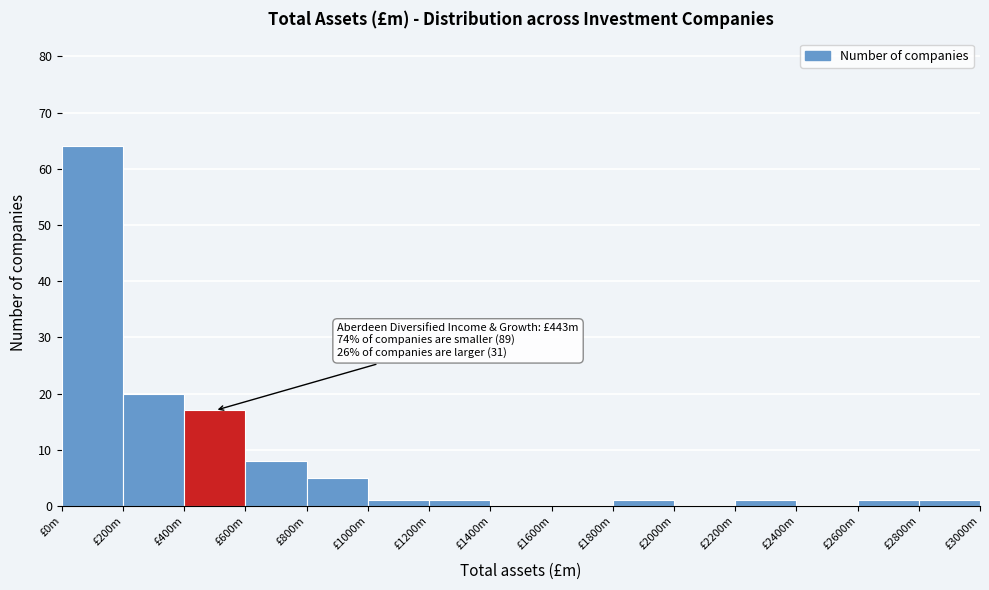

Reading left to right, what are all the values shown in this chart?

£0m=64	£200m=20	£400m=17	£600m=8	£800m=5	£1000m=1	£1200m=1	£1400m=0	£1600m=0	£1800m=1	£2000m=0	£2200m=1	£2400m=0	£2600m=1	£2800m=1